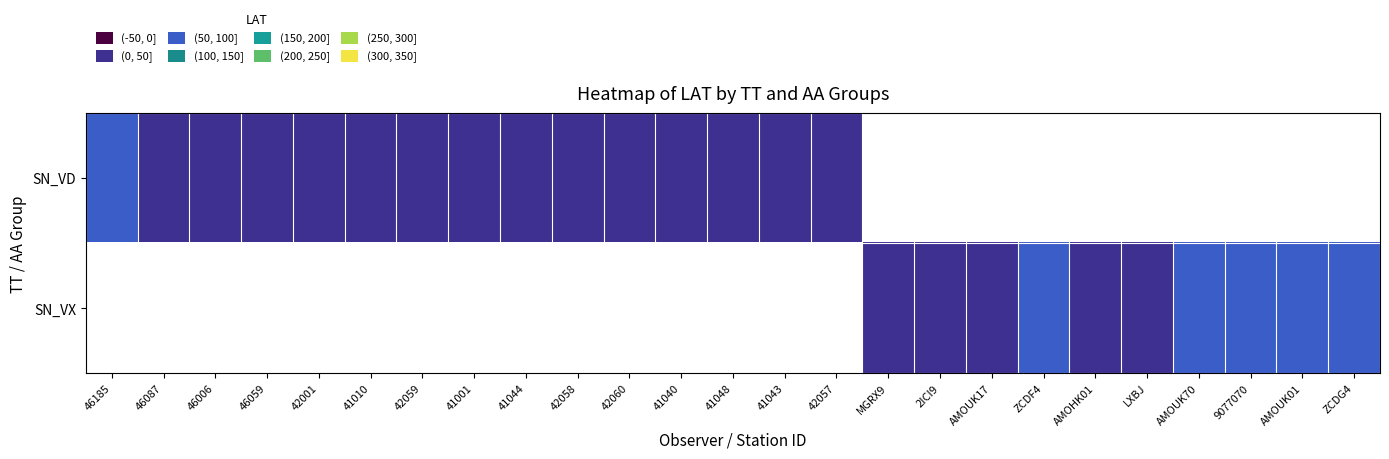

How many data points in SN_VD are less than 40?

12